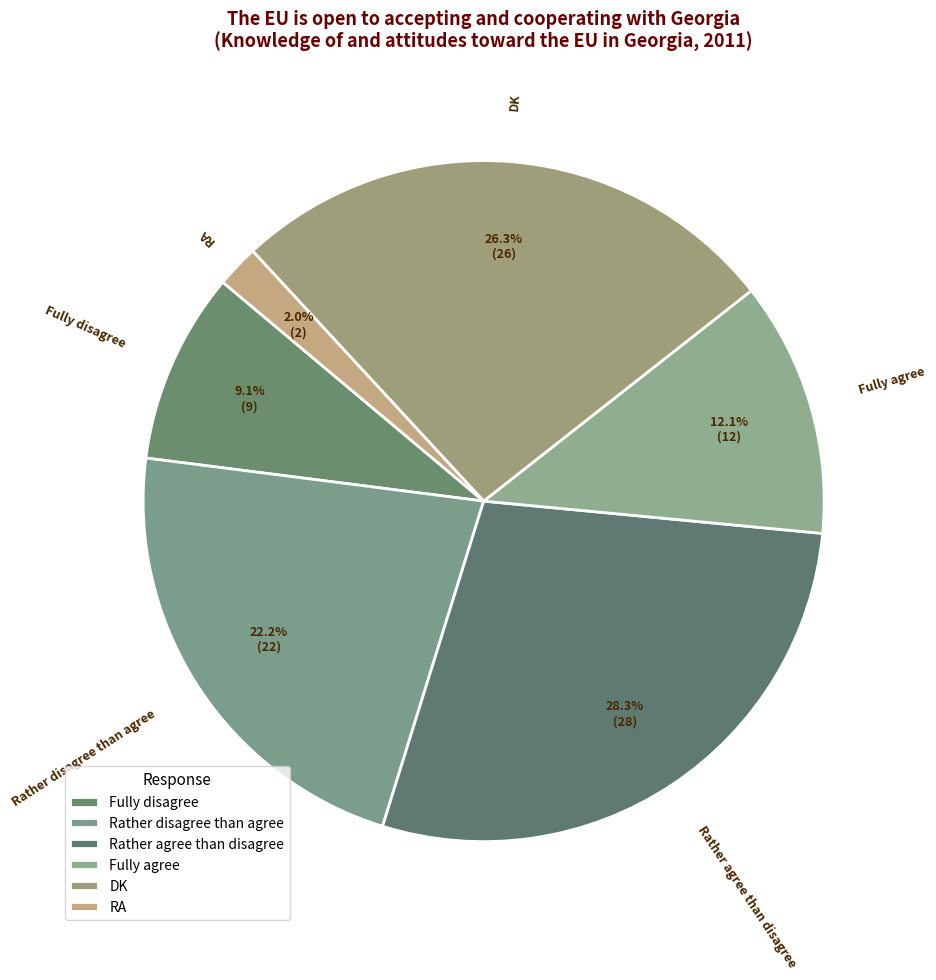

Which has a higher value, DK or Fully disagree?

DK